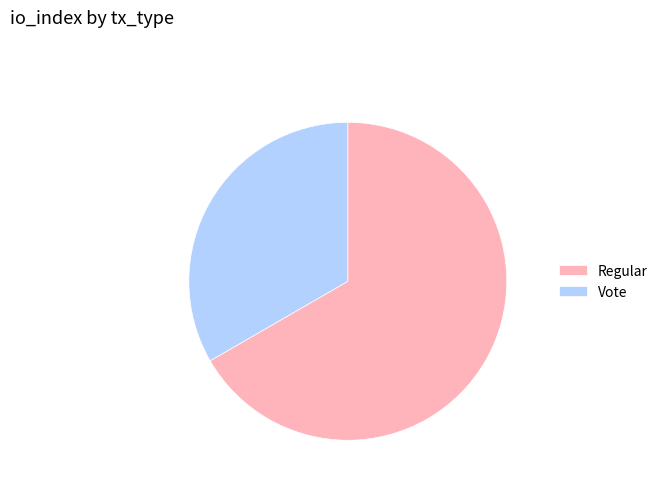

Do Regular and Vote together represent more than half of the pie?

Yes